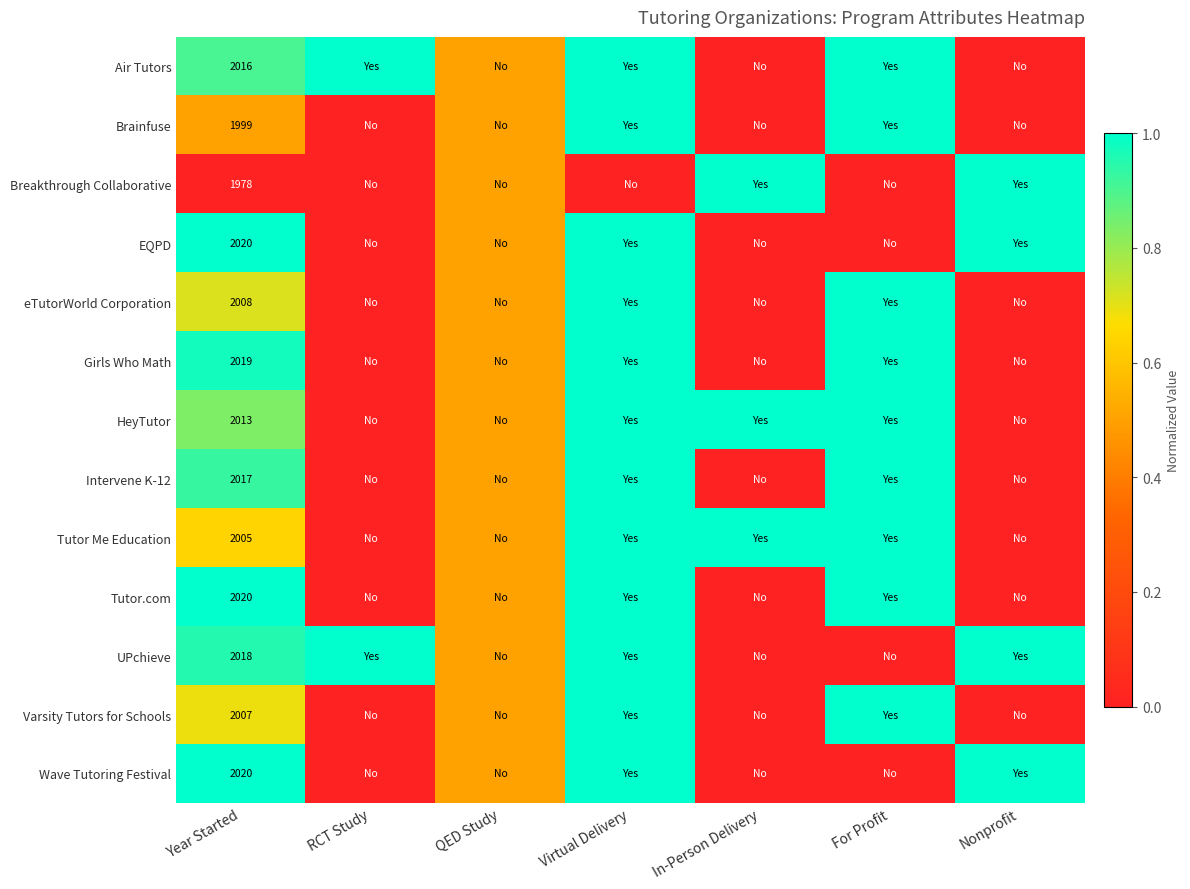

True or false: HeyTutor has a value of 465.8 at Year Started.

False